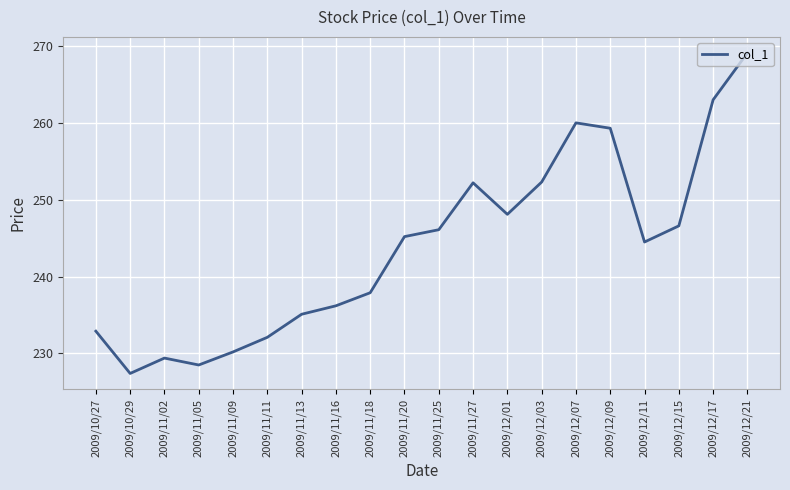

What is the greatest value displayed?

269.1